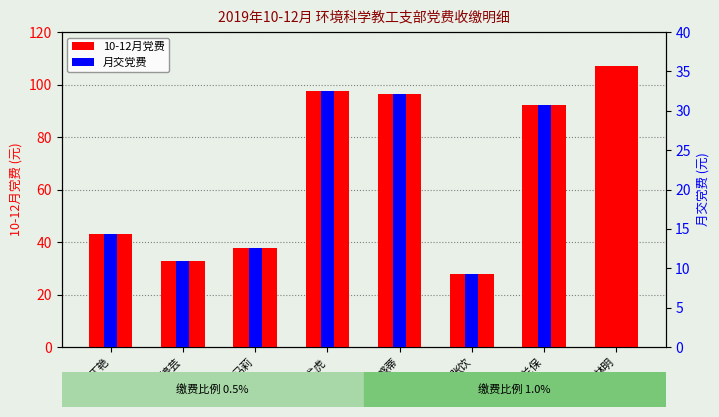

Where is 10-12月党费 nearest to the value 67?

丁艳